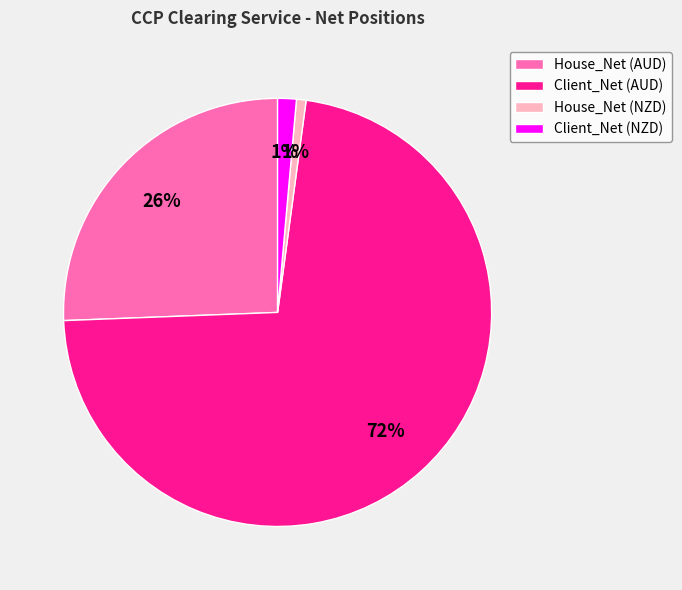

Which has a higher value, House_Net (AUD) or Client_Net (AUD)?

Client_Net (AUD)